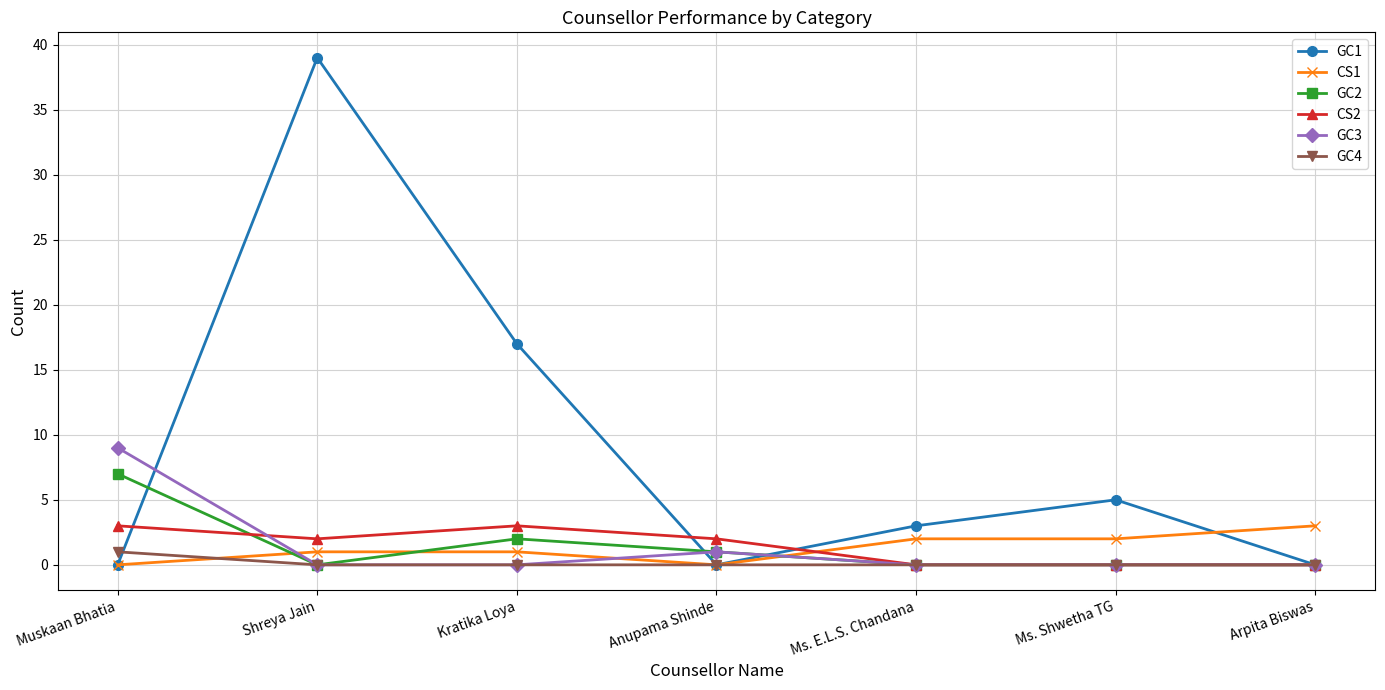

What is the maximum value shown in the chart?

39